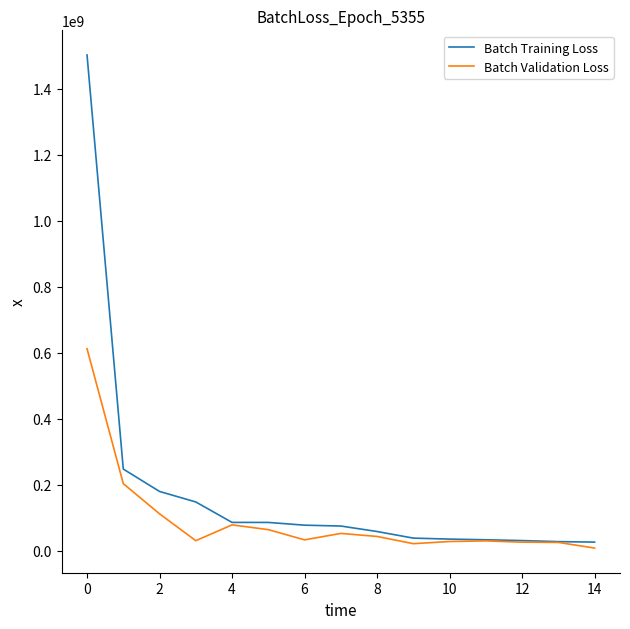

How many series are shown in this chart?

2